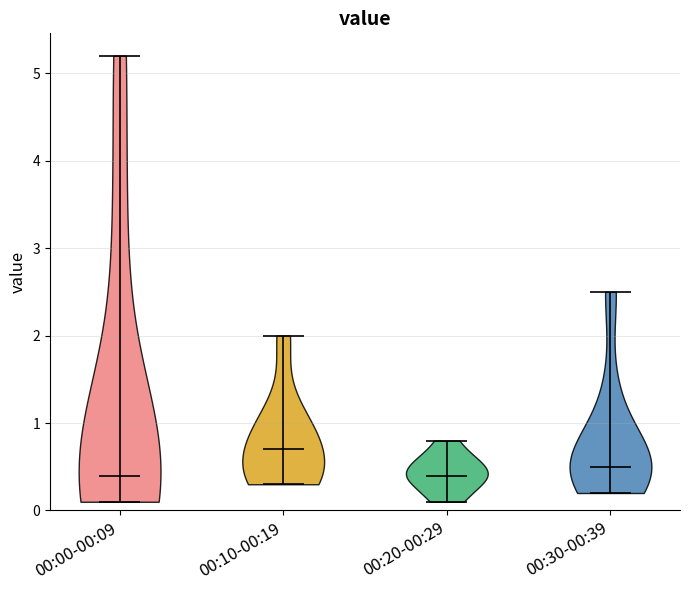

What is the highest point the violin for 00:30-00:39 reaches on the y-axis? The values are not printed on the chart, so give them approximately, as read against the axis.

2.5